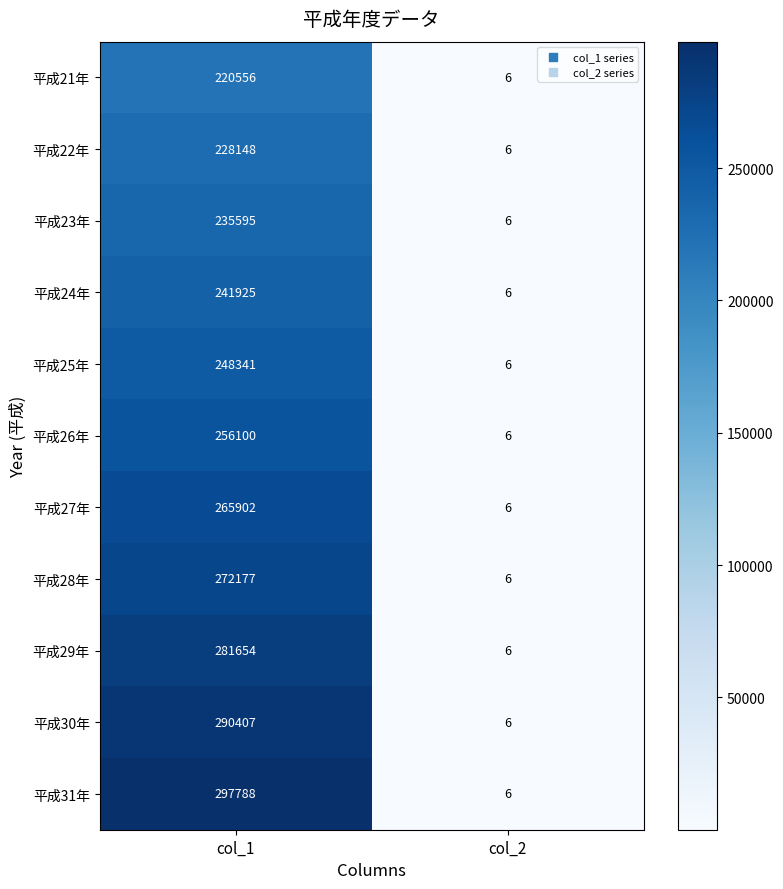

What is the greatest value displayed?

297788